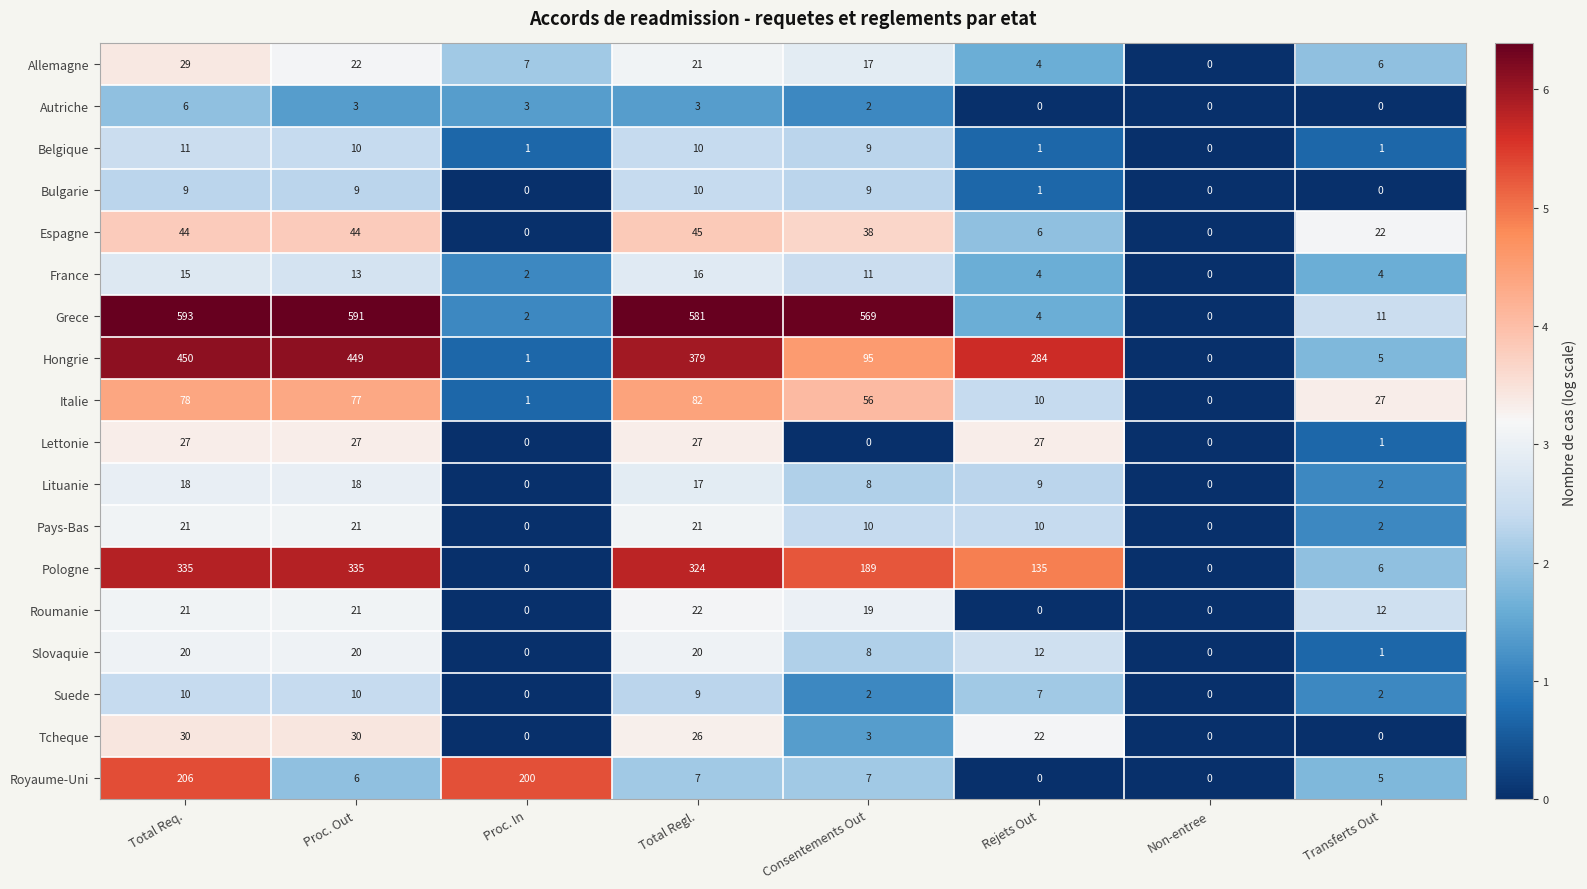

What is the greatest value displayed?

593